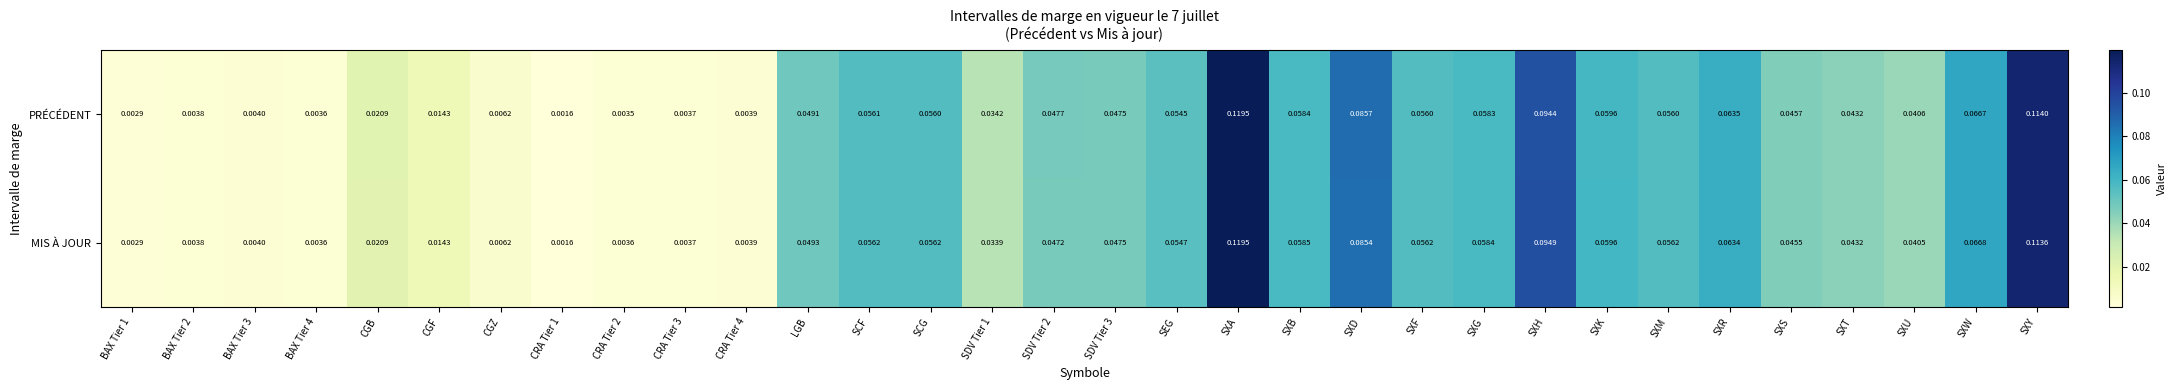

List the series in order of their overall mean, highest first.

MIS À JOUR, PRÉCÉDENT